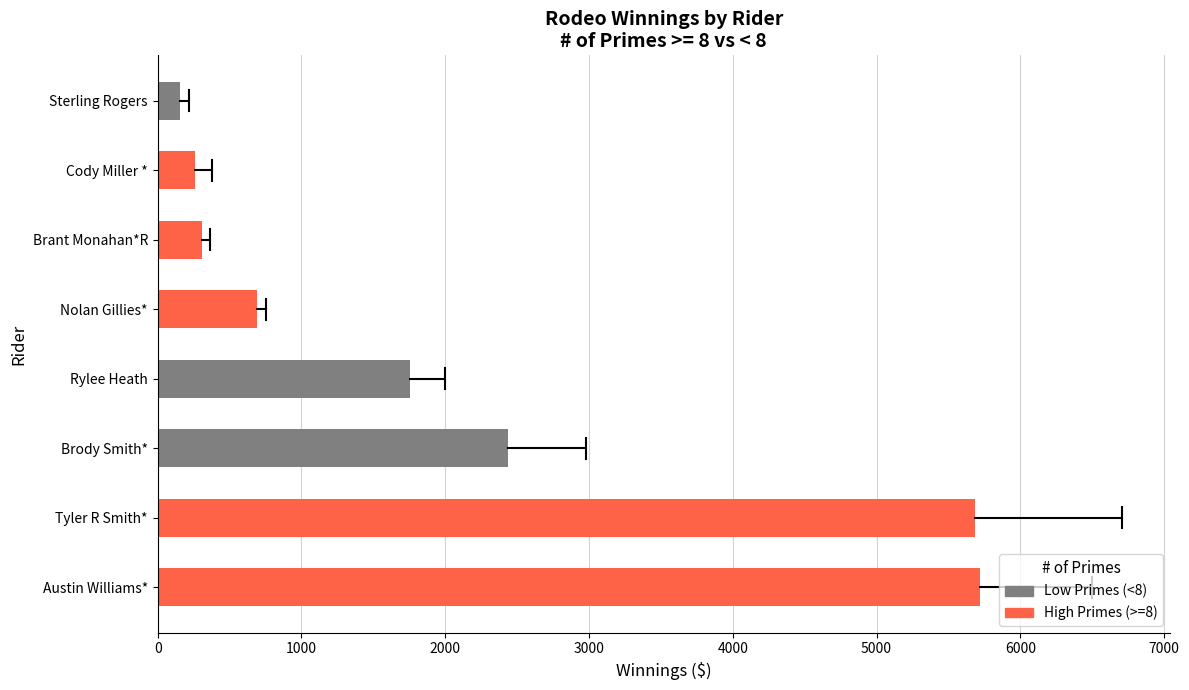

Read the value at Cody Miller *.

257.7